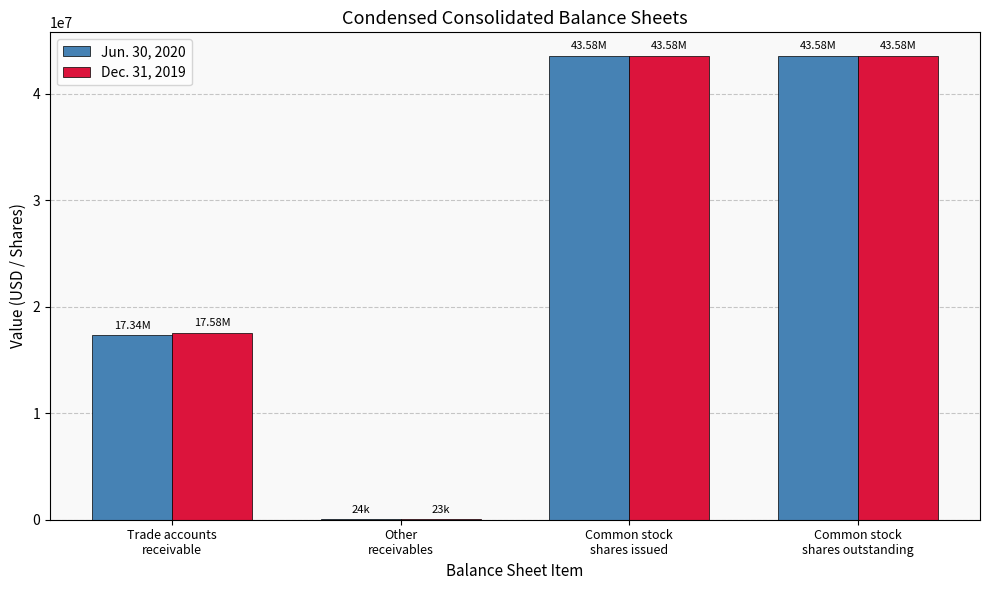

Is it true that Jun. 30, 2020 equals 73534614 at Common stock
shares outstanding?

False